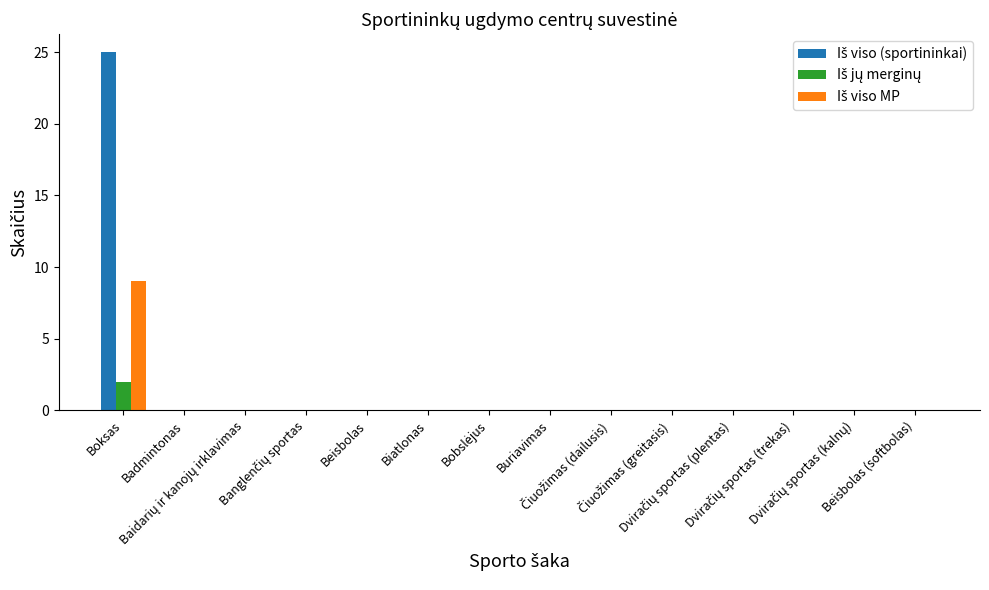

How many groups of bars are there?

14